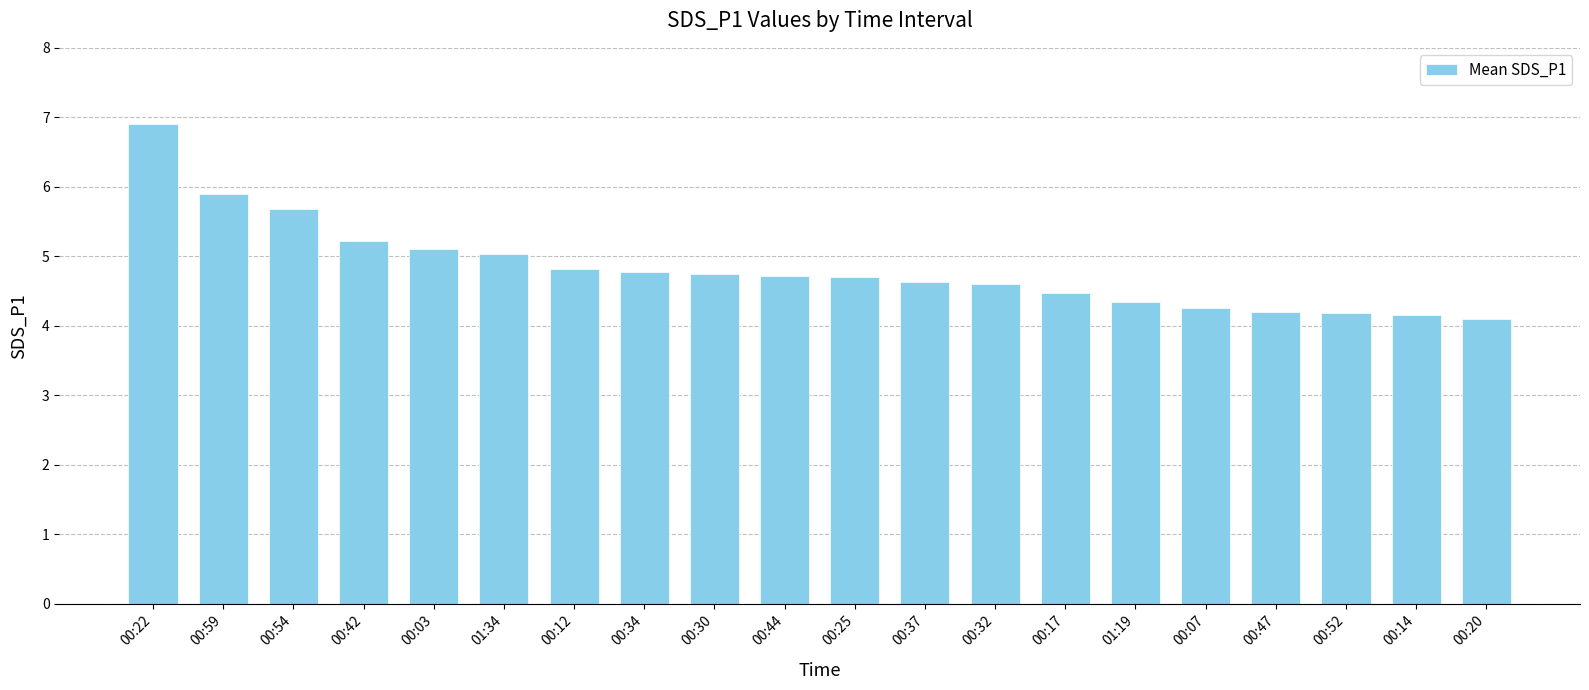

Approximately how many times larger is the value at 00:14 compared to 00:37?

0.9